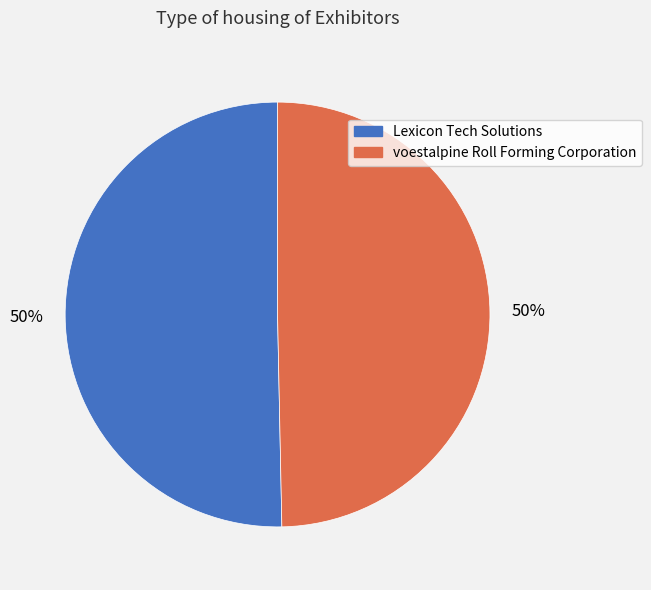

To the nearest percent, what portion does Lexicon Tech Solutions represent?

50%